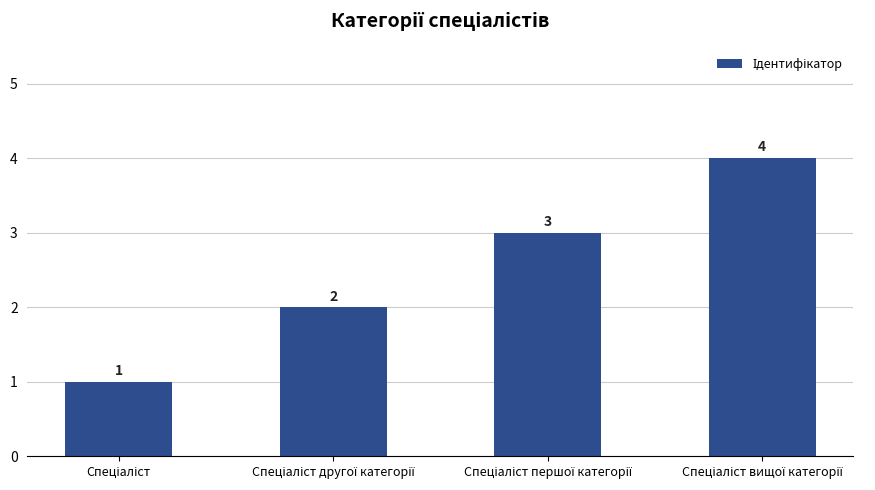

What is the smallest value displayed?

1